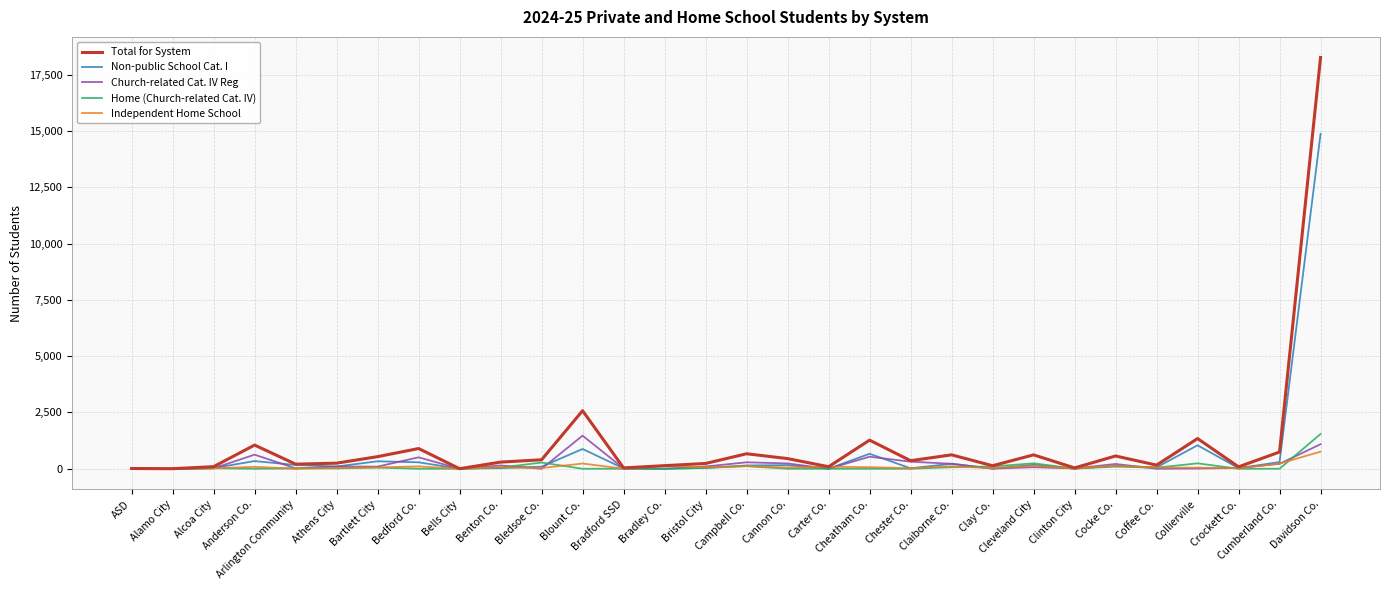

At which category is the sum across all series the highest?

Davidson Co.